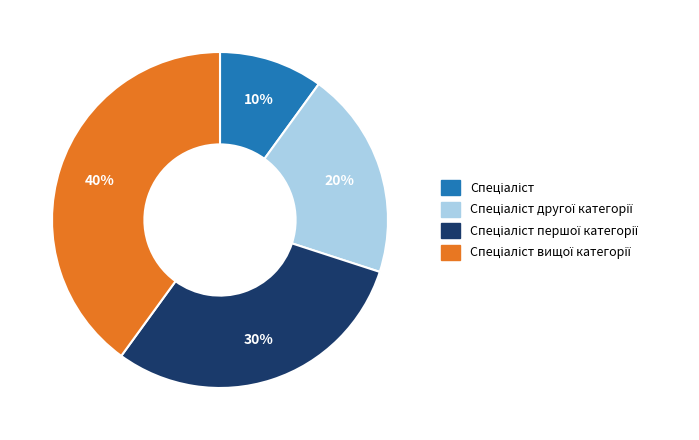

To the nearest percent, what is the average slice percentage?

25%